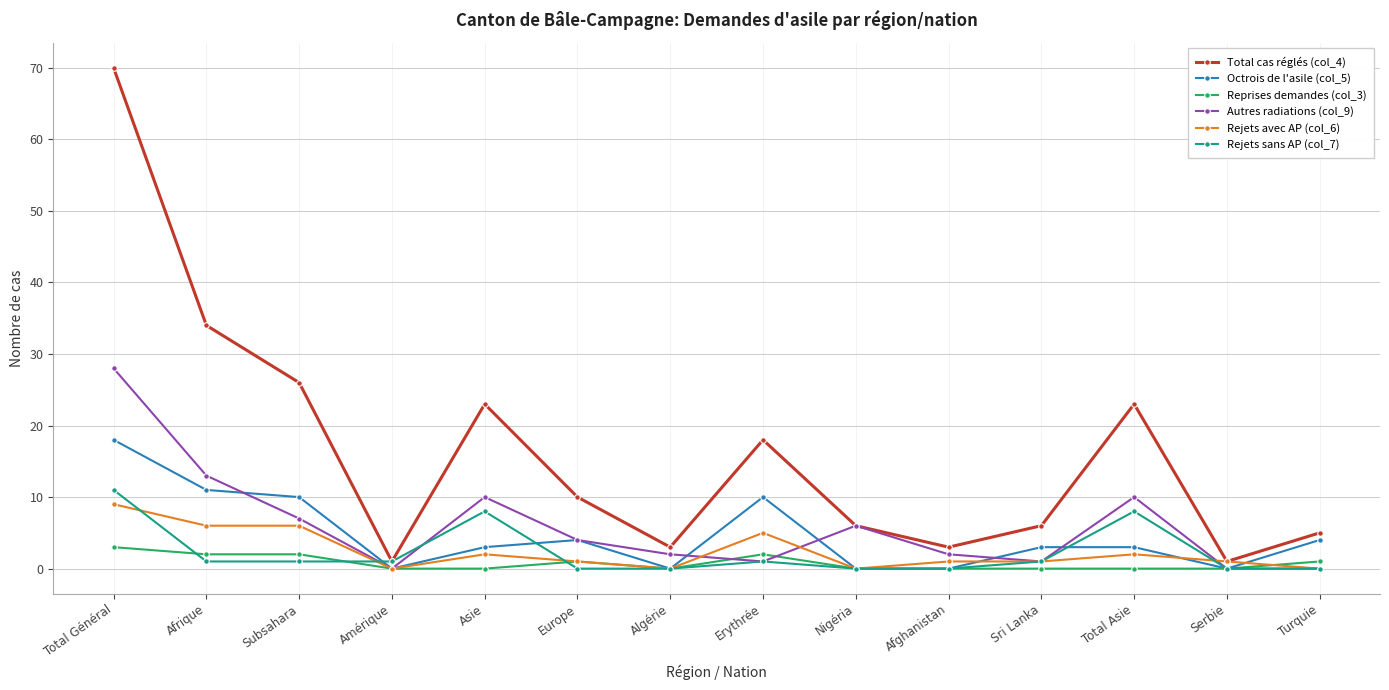

What is the maximum value shown in the chart?

70